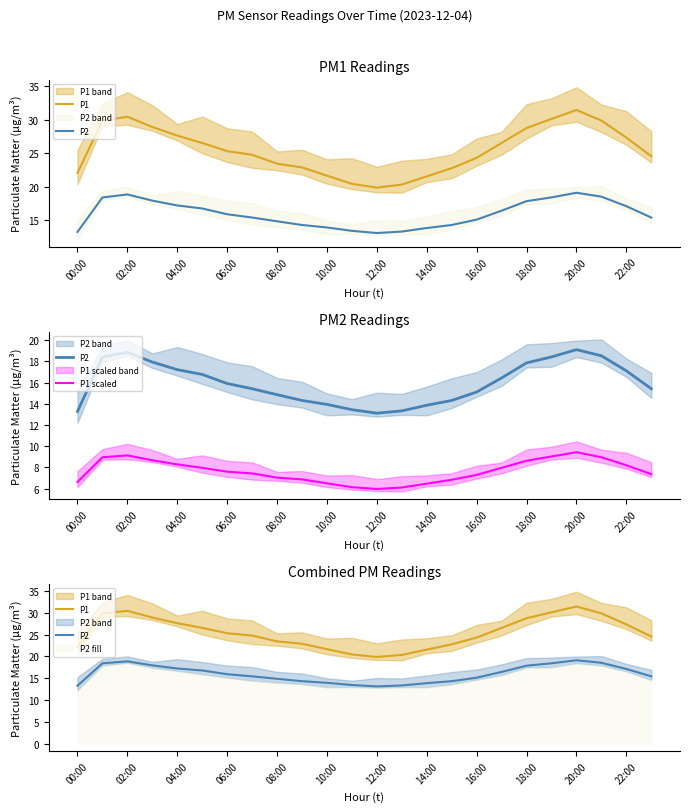

Reading left to right, transcribe all the data shown in this chart.

P1: 22.1	29.9	30.4	28.9	27.6	26.5	25.3	24.8	23.4	22.9	21.7	20.4	19.9	20.3	21.6	22.8	24.3	26.5	28.8	30.1	31.4	29.9	27.3	24.6
P2: 13.3	18.4	18.9	17.9	17.2	16.8	15.9	15.4	14.9	14.3	13.9	13.4	13.1	13.3	13.9	14.3	15.1	16.4	17.9	18.4	19.1	18.5	17.1	15.4
P1 scaled: 6.6	9.0	9.1	8.7	8.3	8.0	7.6	7.4	7.0	6.9	6.5	6.1	6.0	6.1	6.5	6.8	7.3	8.0	8.6	9.0	9.4	9.0	8.2	7.4